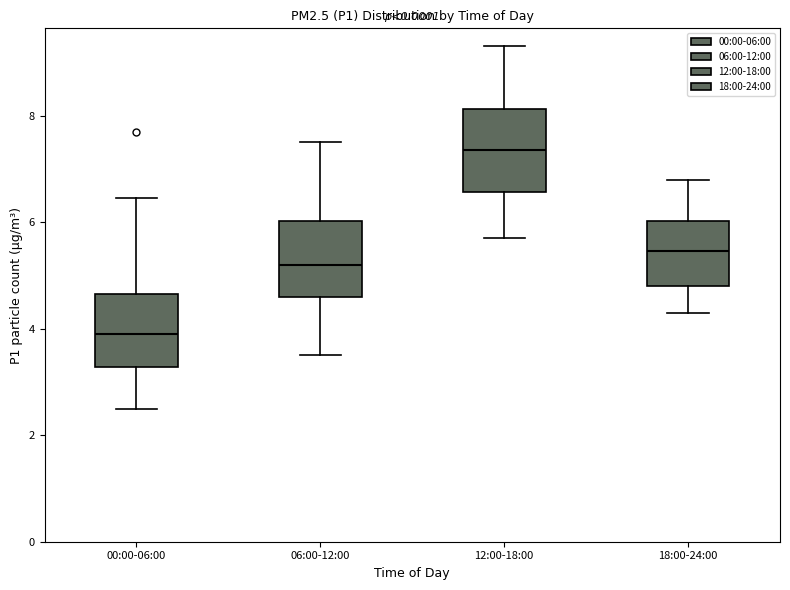

Where is the lower edge of the box for 18:00-24:00 on the y-axis? The values are not printed on the chart, so give them approximately, as read against the axis.

4.8